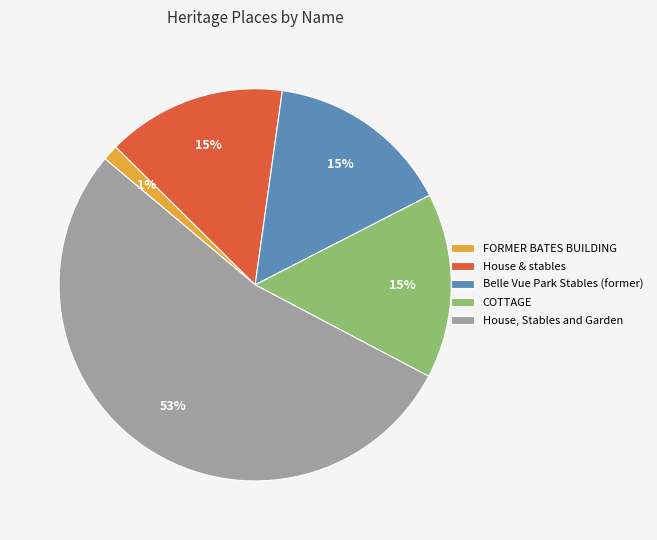

Combined, do Belle Vue Park Stables (former) and FORMER BATES BUILDING account for over 50%?

No